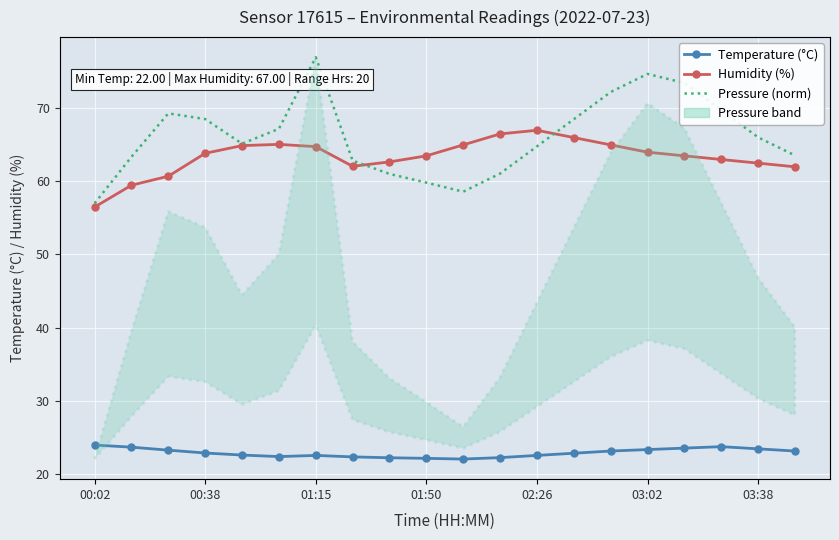

How many interior local valleys does the Humidity (%) series have?

1